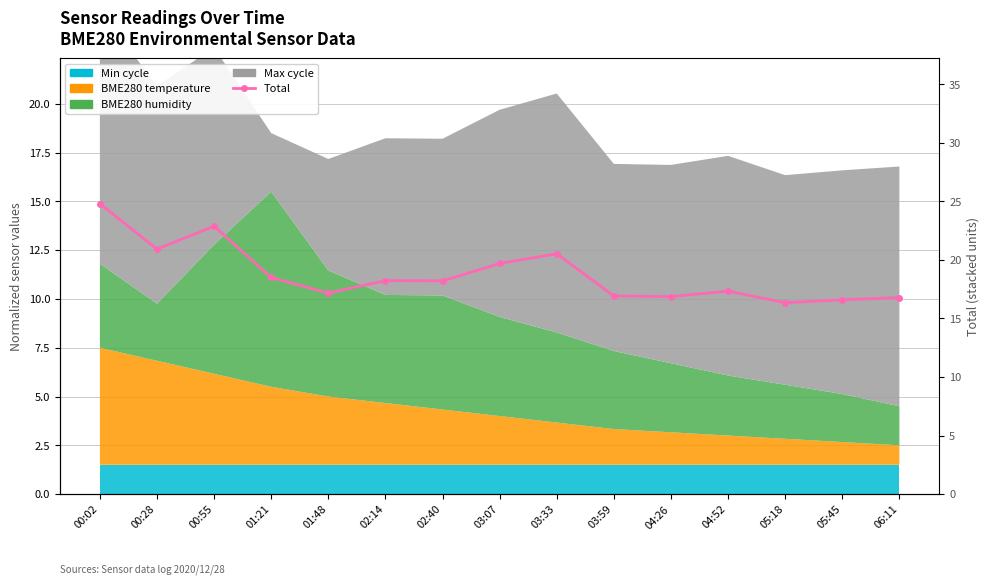

True or false: the data has more than 1 interior local peaks.

True